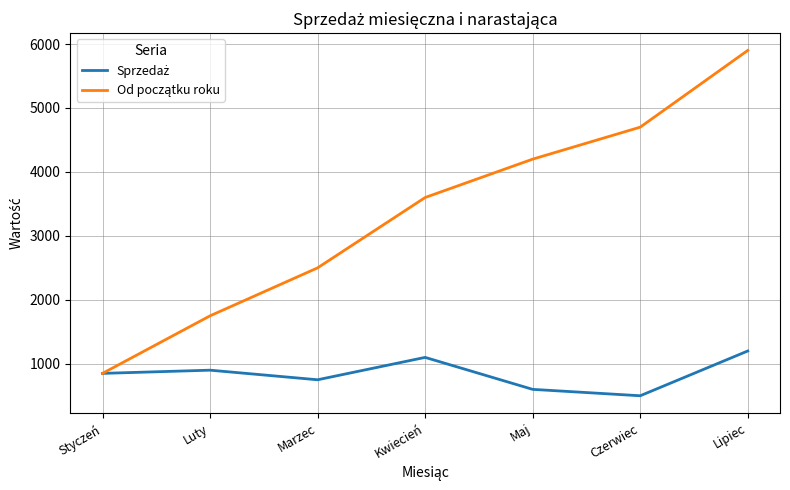

At which category is the sum across all series the highest?

Lipiec